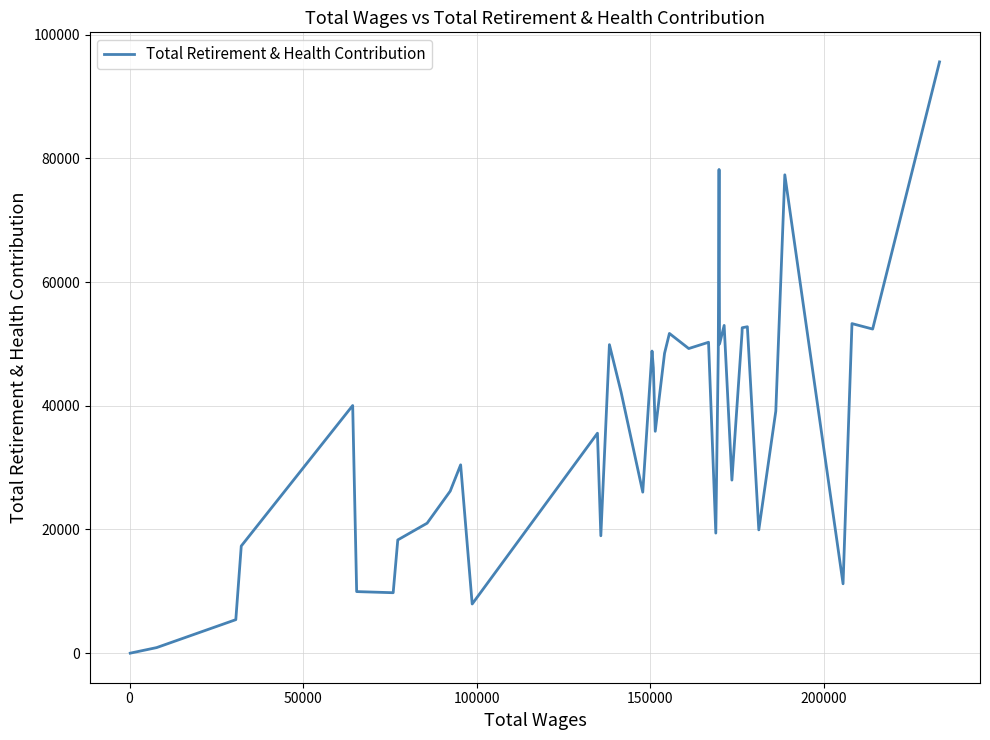

What is the maximum value shown in the chart?

95594